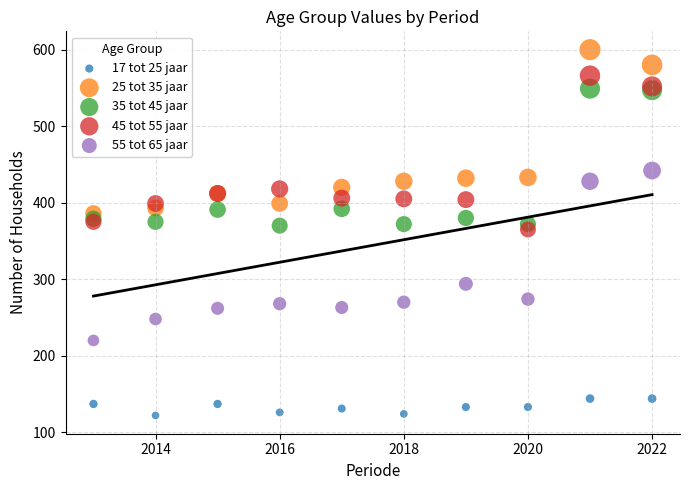

Which series reaches the minimum Y coordinate?

17 tot 25 jaar